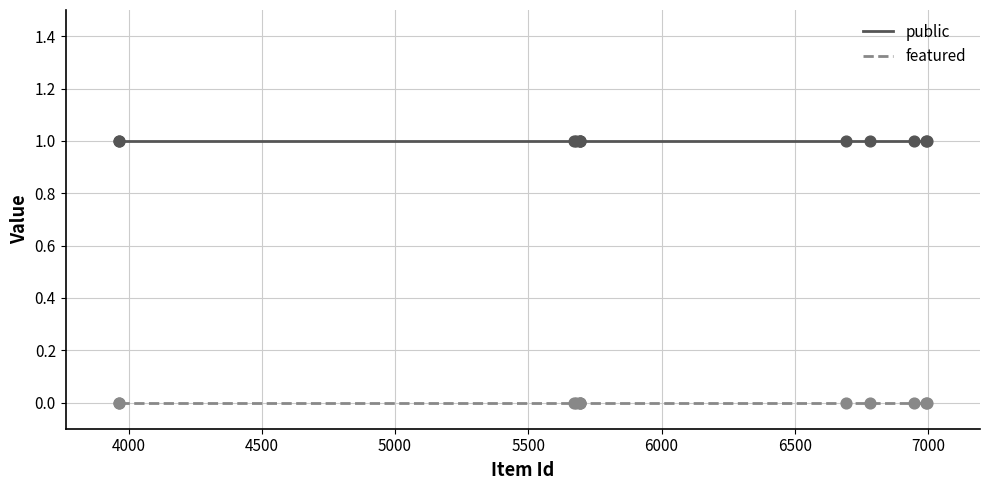

Rank the series by their average value, from highest to lowest.

public, featured